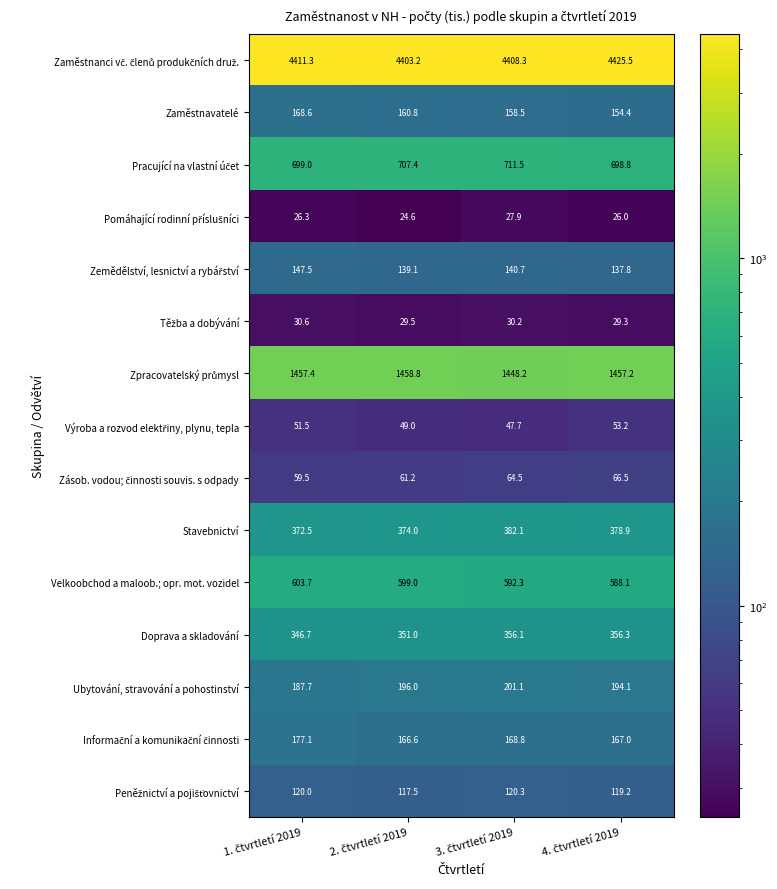

What is the greatest value displayed?

4425.5